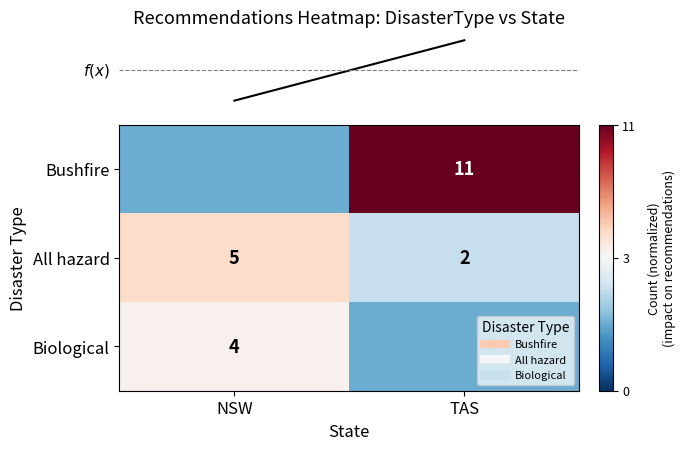

How many values in row_0 are below zero?

1